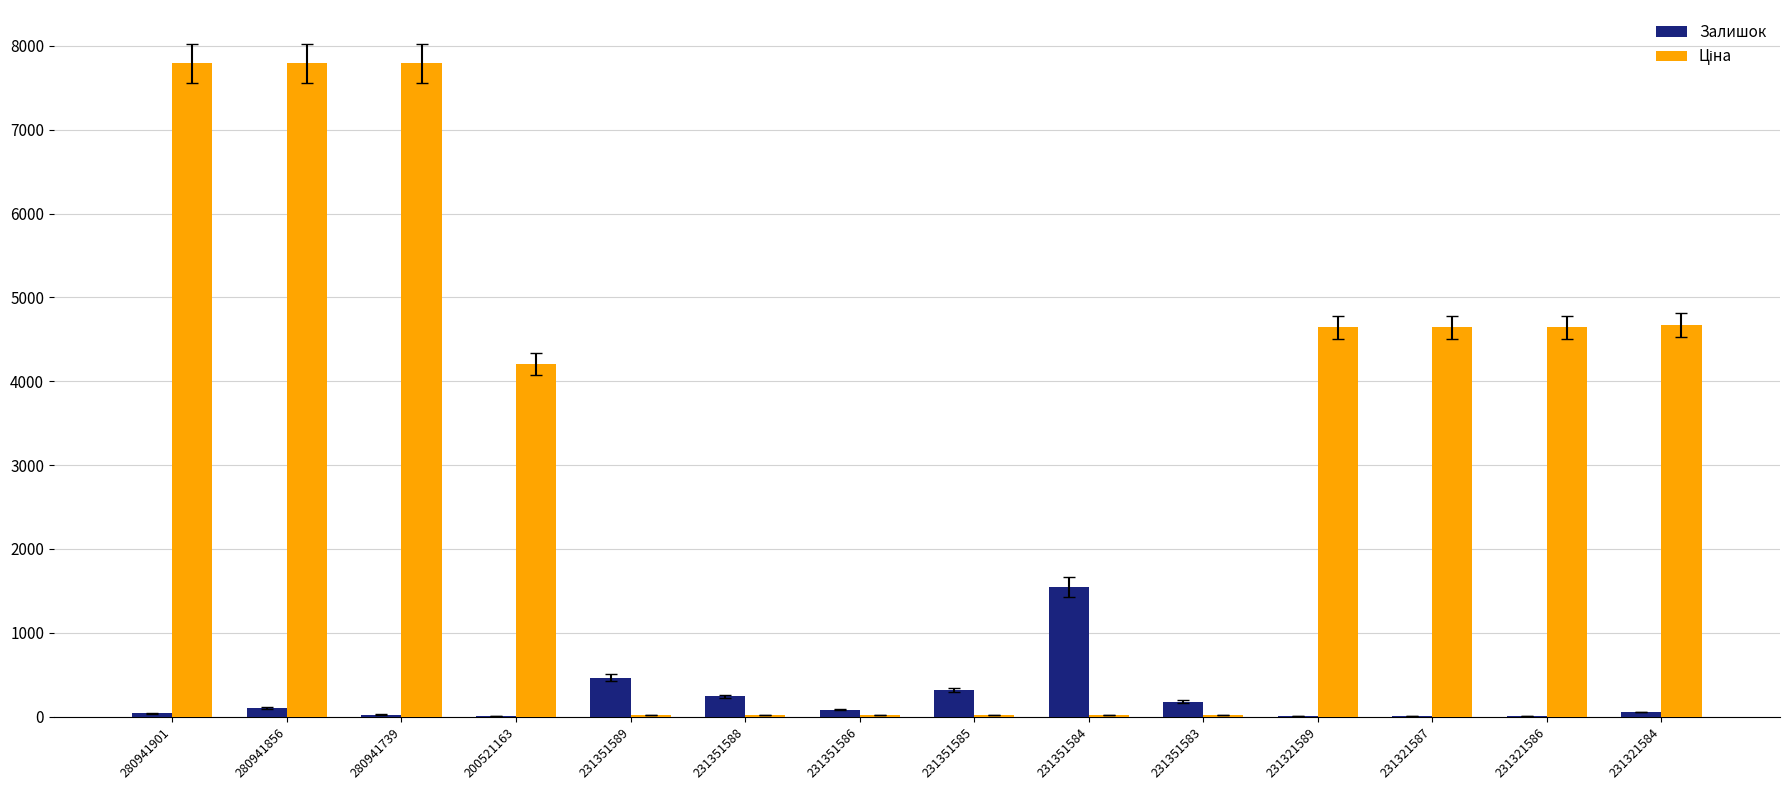

Where is Залишок nearest to the value 773?

231351589